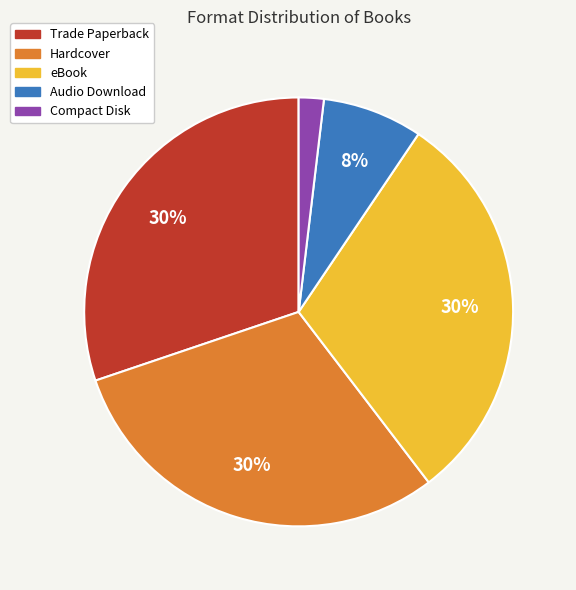

Does any single category account for the majority?

No